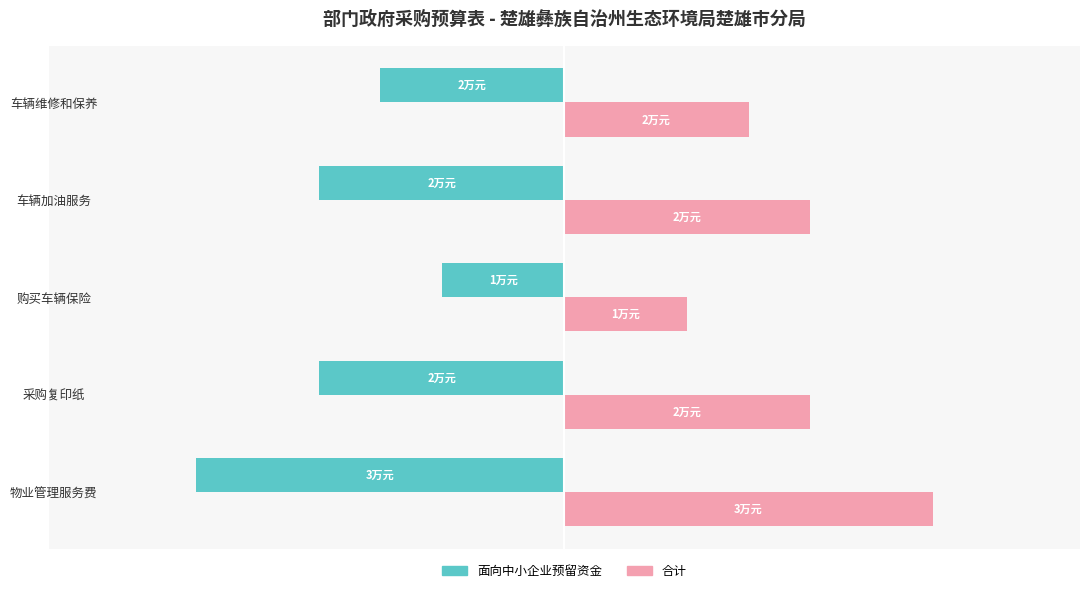

What are all the series names shown in the legend?

面向中小企业预留资金, 合计